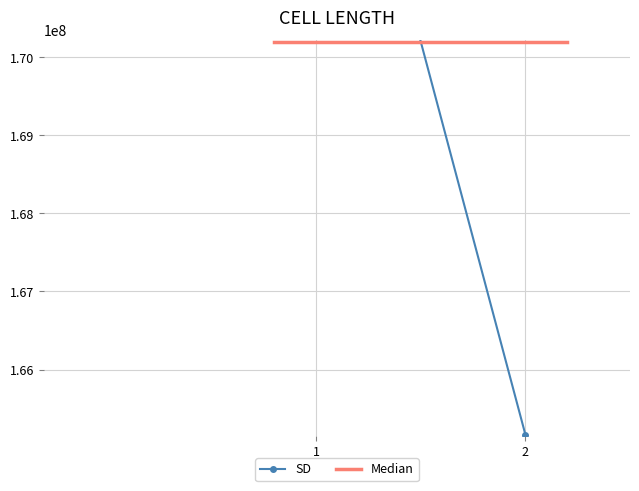

True or false: Median has a value of 170202451 at 2.

True